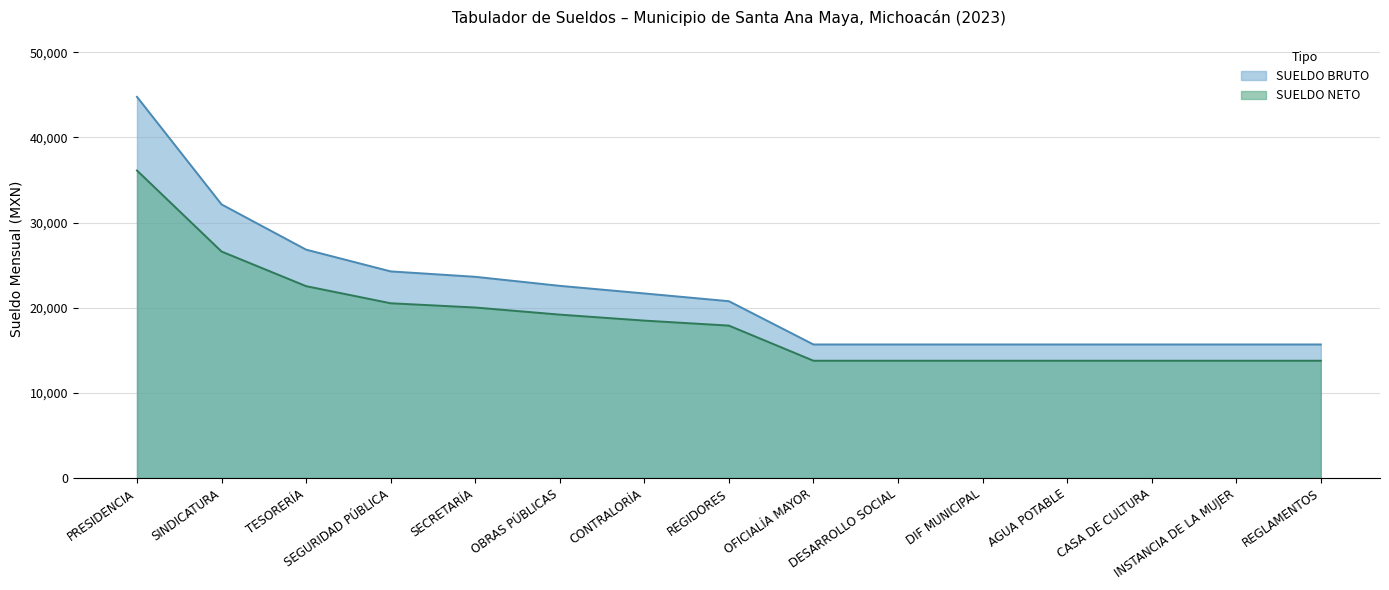

Which category has the highest value in the SUELDO NETO series?

PRESIDENCIA